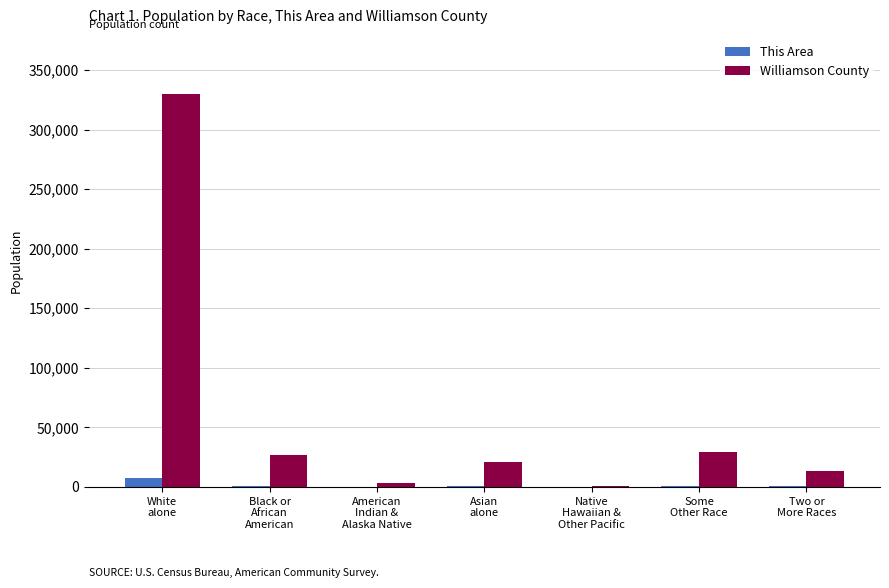

What is the sum of all Williamson County values?

422679